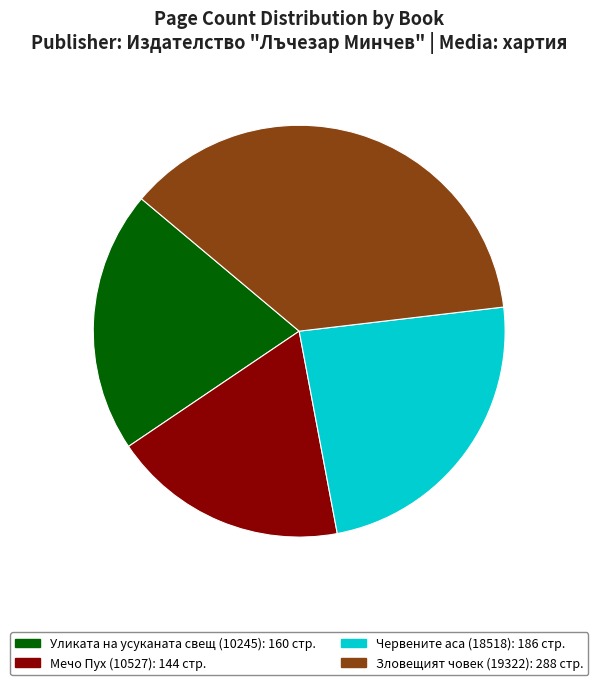

Which category has the smallest portion of the pie?

Мечо Пух (10527)